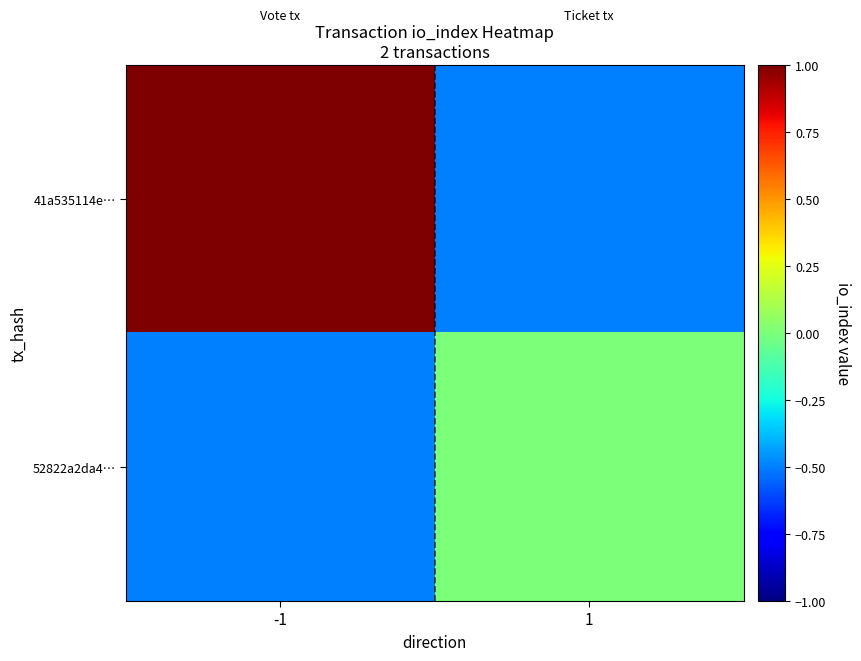

What is the spread (max minus min) of values at 1?

0.5